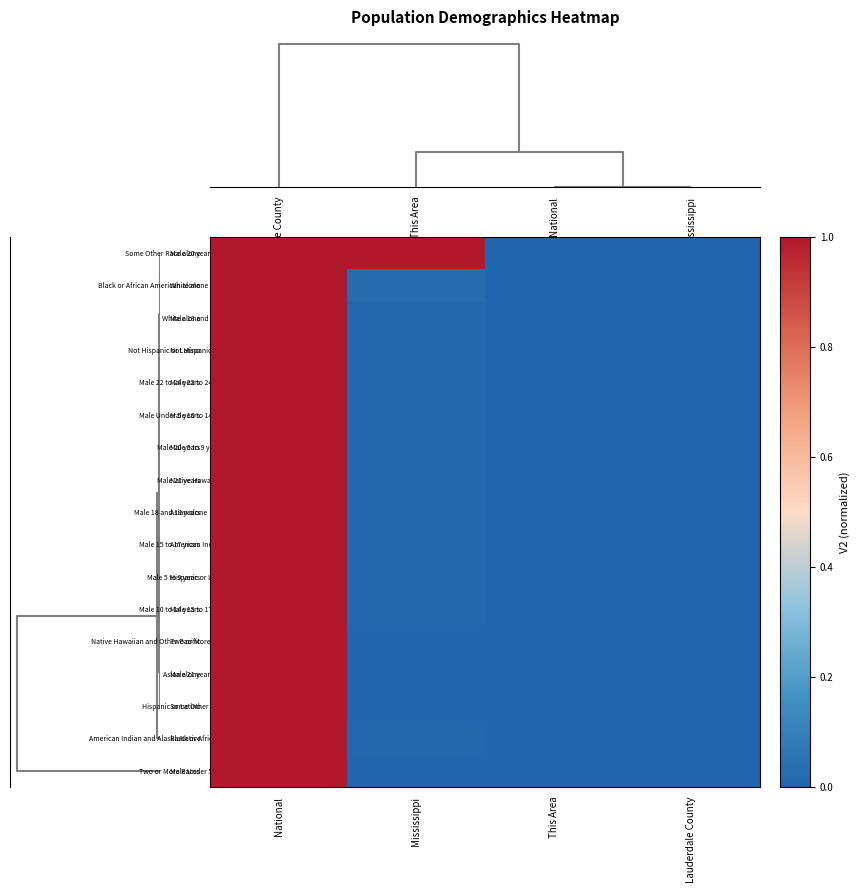

Which has a higher value, Mississippi or National?

Mississippi